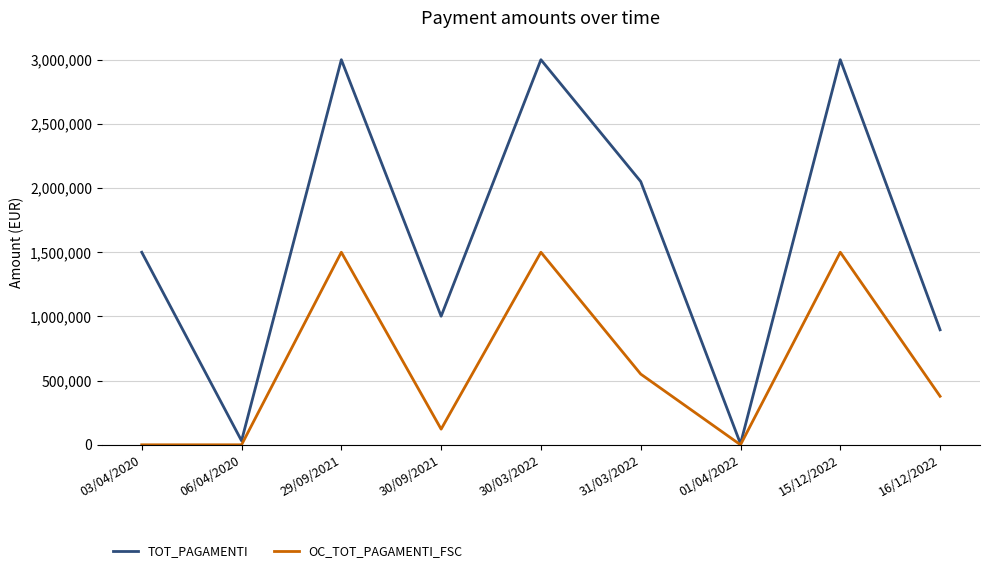

Reading left to right, extract all data points from this chart.

TOT_PAGAMENTI: 1500000.0	31444.1	3000000.0	1001647.9	3000000.0	2051000.0	7758.0	3000000.0	895887.2
OC_TOT_PAGAMENTI_FSC: 0.0	0.0	1500000.0	122000.0	1500000.0	551000.0	0.0	1500000.0	378000.0